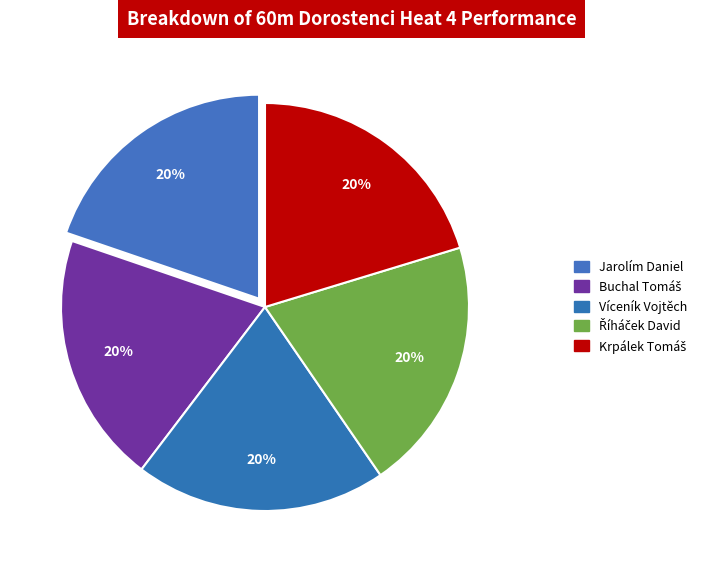

How many slices are in this pie chart?

5